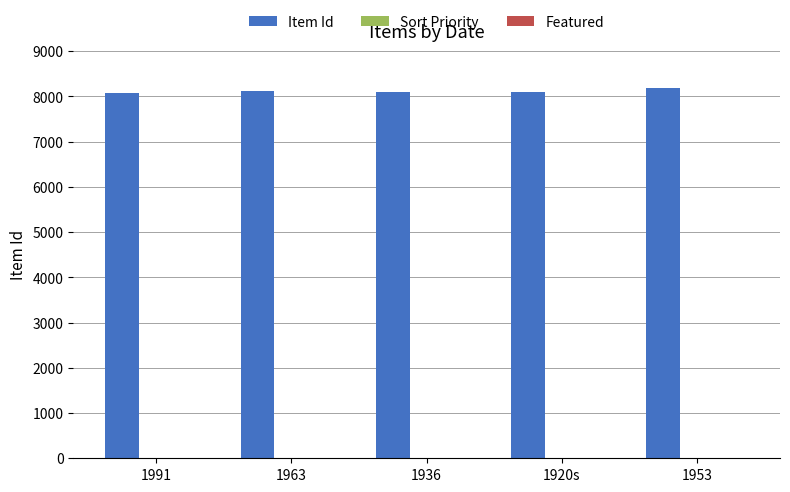

Which series has the largest total across all categories?

Item Id